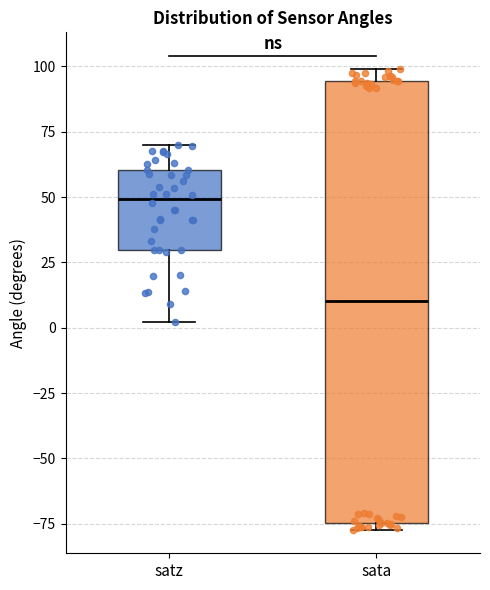

Which box's median line is the highest?

satz